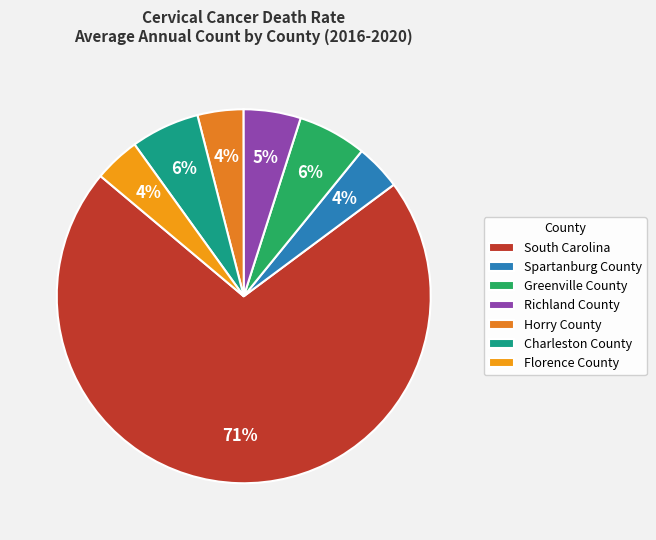

To the nearest percent, what is the difference between the Charleston County and South Carolina slice percentages?

65%